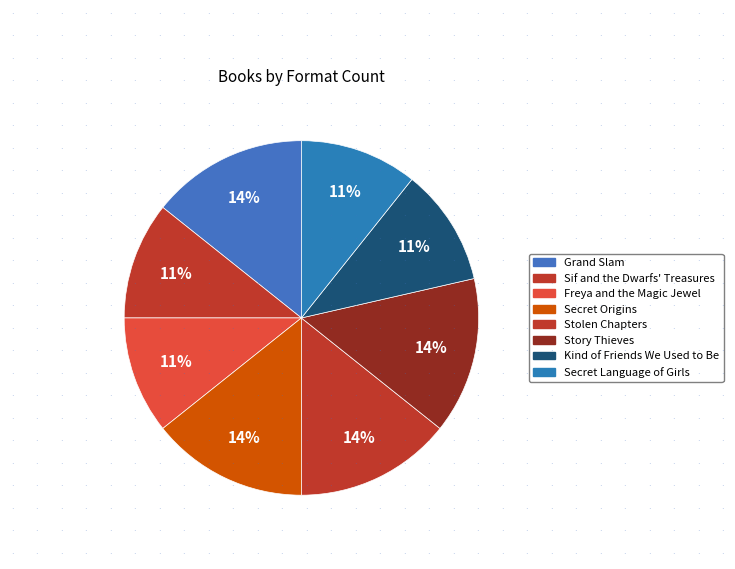

Is the sum of Story Thieves and Kind of Friends We Used to Be greater than half?

No